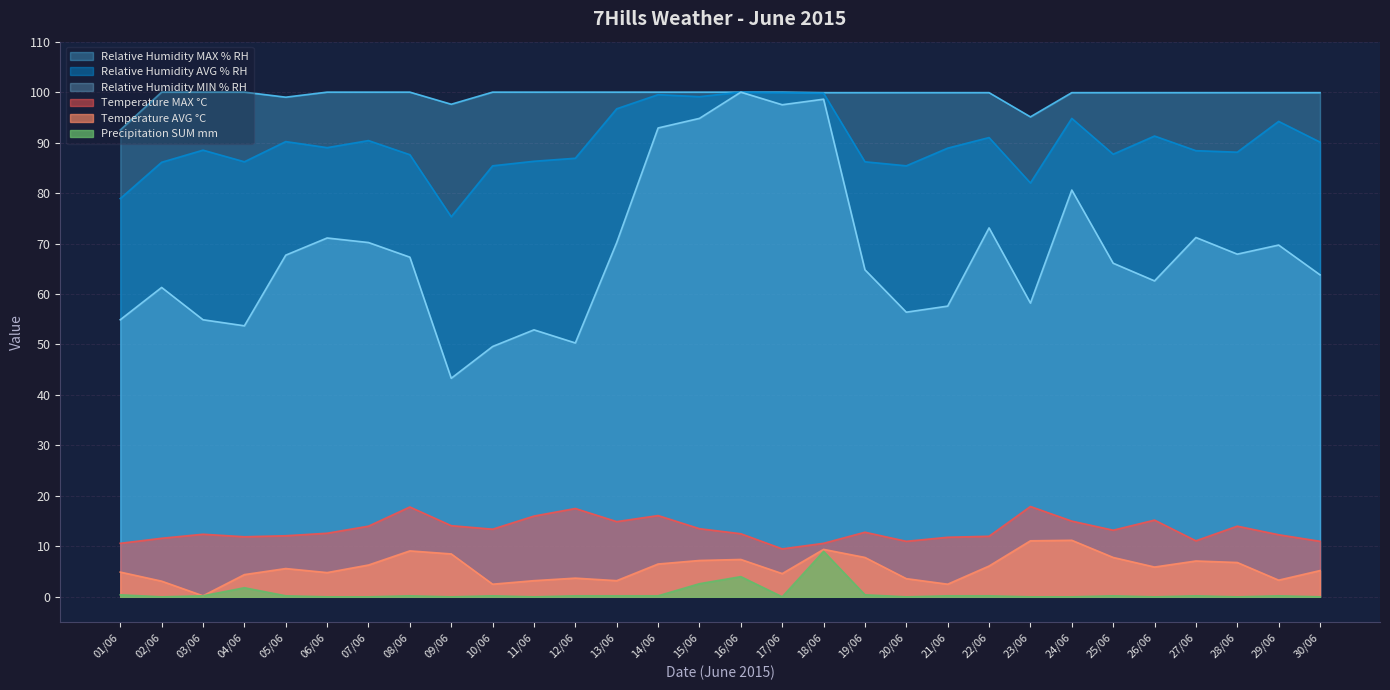

At how many categories does at least one series exceed 60?

30